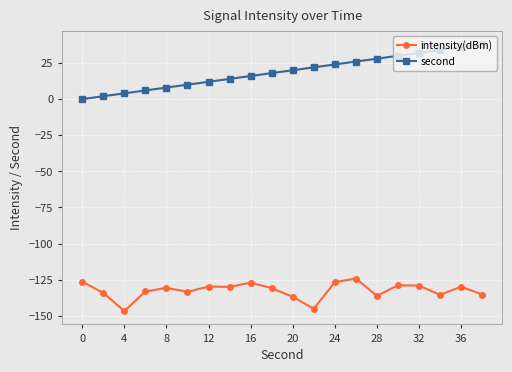

What is the average value of the second series?

19.0